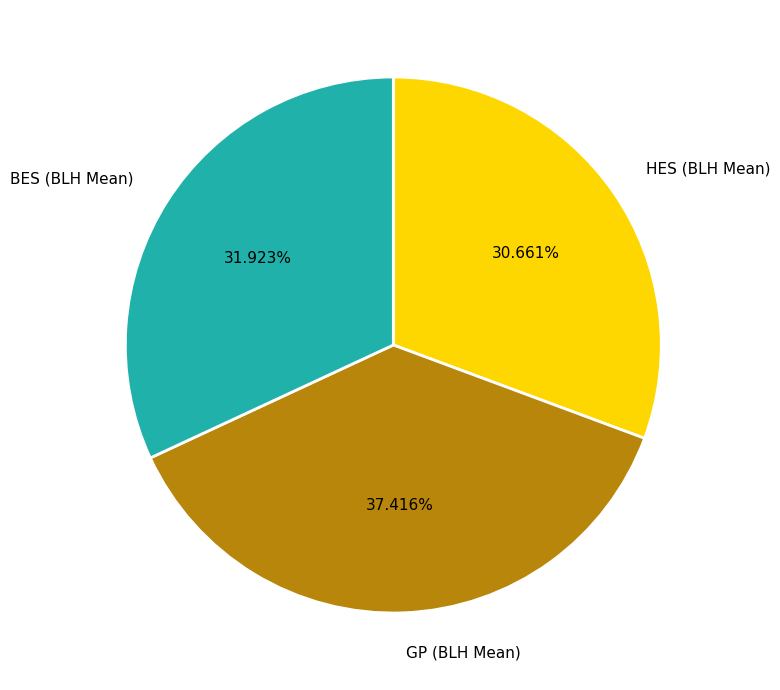

Is GP (BLH Mean) the majority of the pie?

No